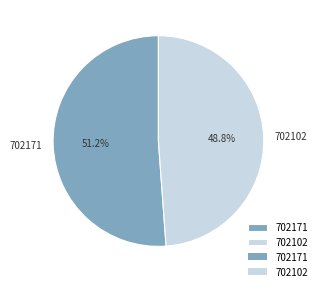

Between 702171 and 702102, which is larger?

702171